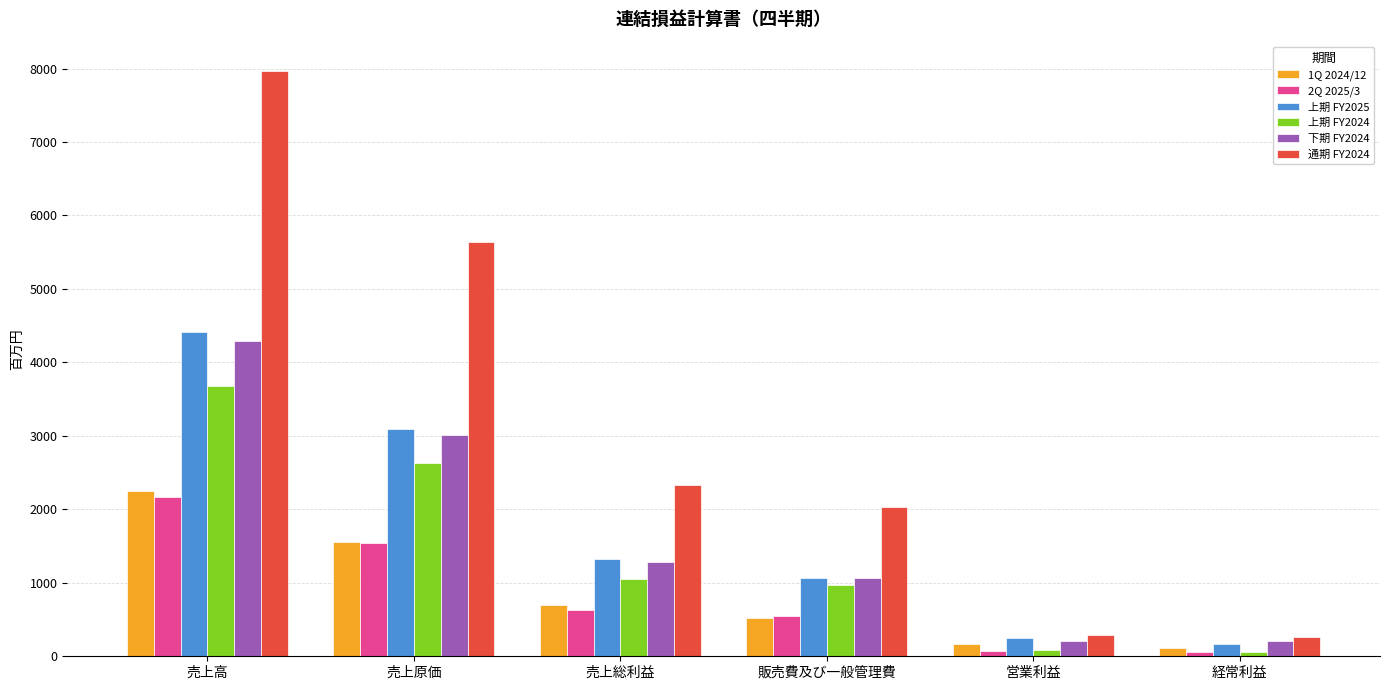

Between 販売費及び一般管理費 and 営業利益, which series saw the biggest shift?

通期 FY2024